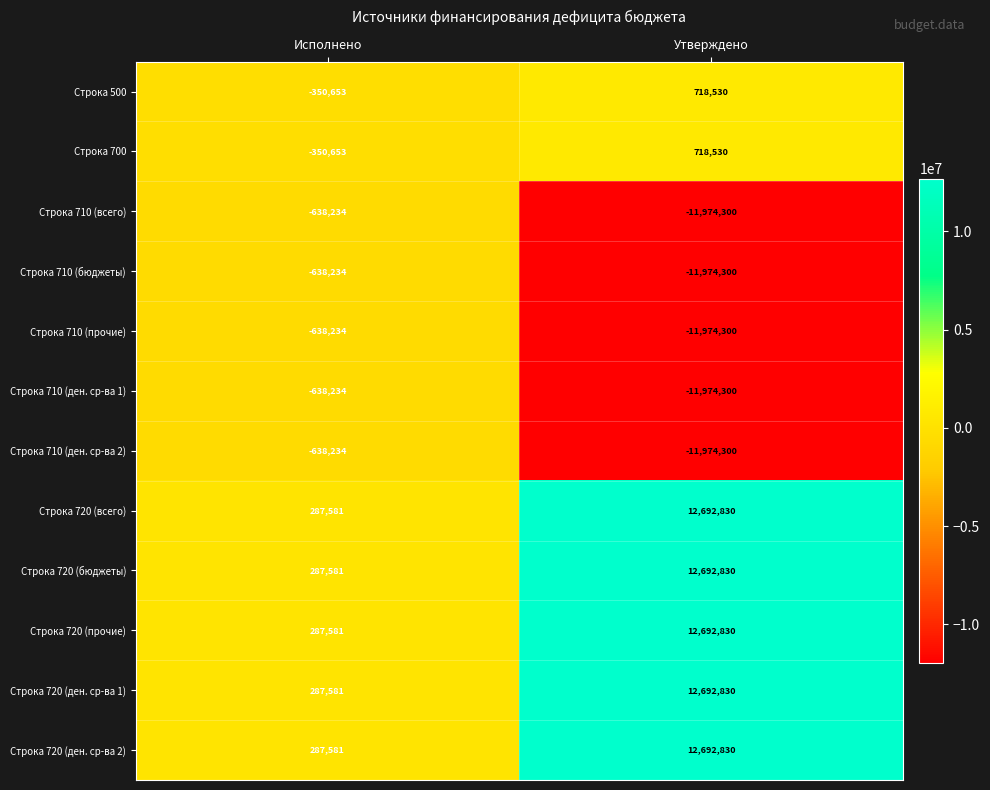

What is the difference between the Строка 710 (прочие) values at Утверждено and Исполнено?

11336066